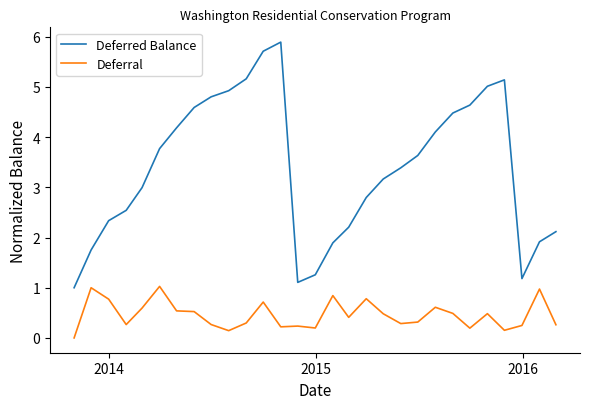

What is the average value of the Deferred Balance series?

3.4